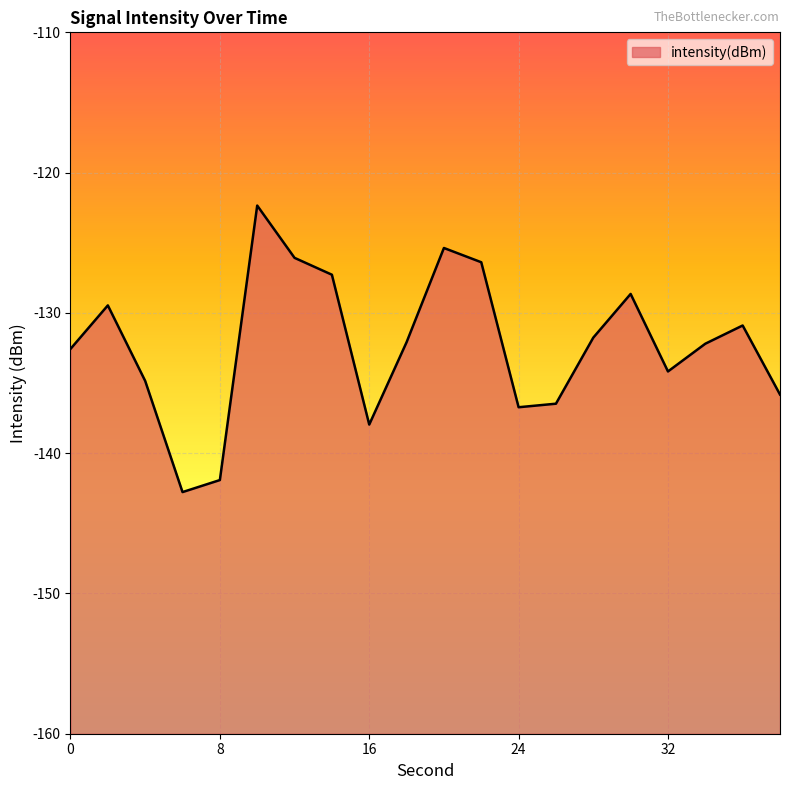

List the labels in order of value, smallest first.

6, 8, 16, 24, 26, 38, 4, 32, 0, 34, 18, 28, 36, 2, 30, 14, 22, 12, 20, 10